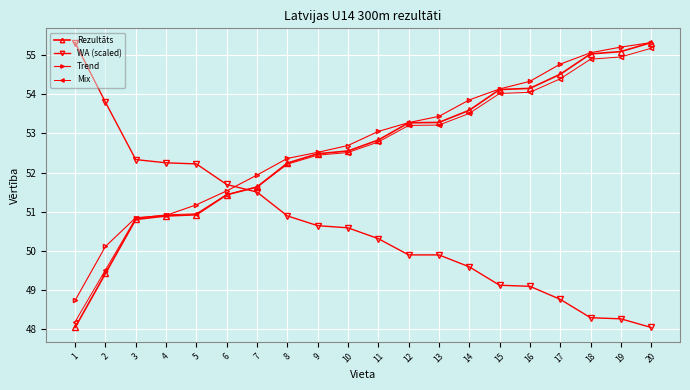

Is this an area chart (filled region under the line)?

No